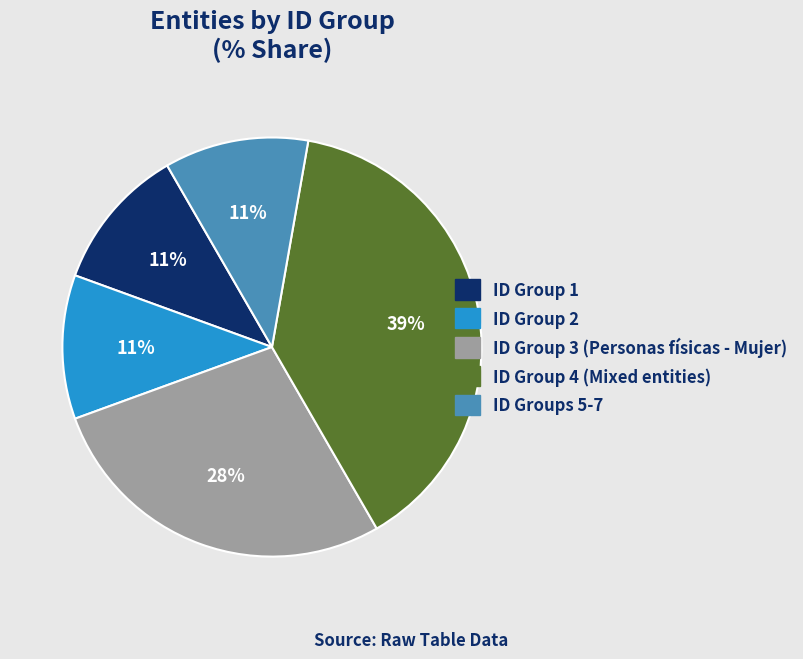

To the nearest percent, what is the difference between the largest and smallest slice percentages?

28%